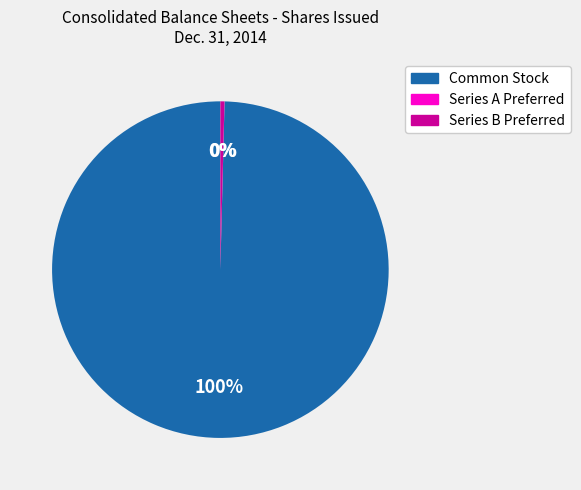

Is there any slice that represents more than half of the pie?

Yes